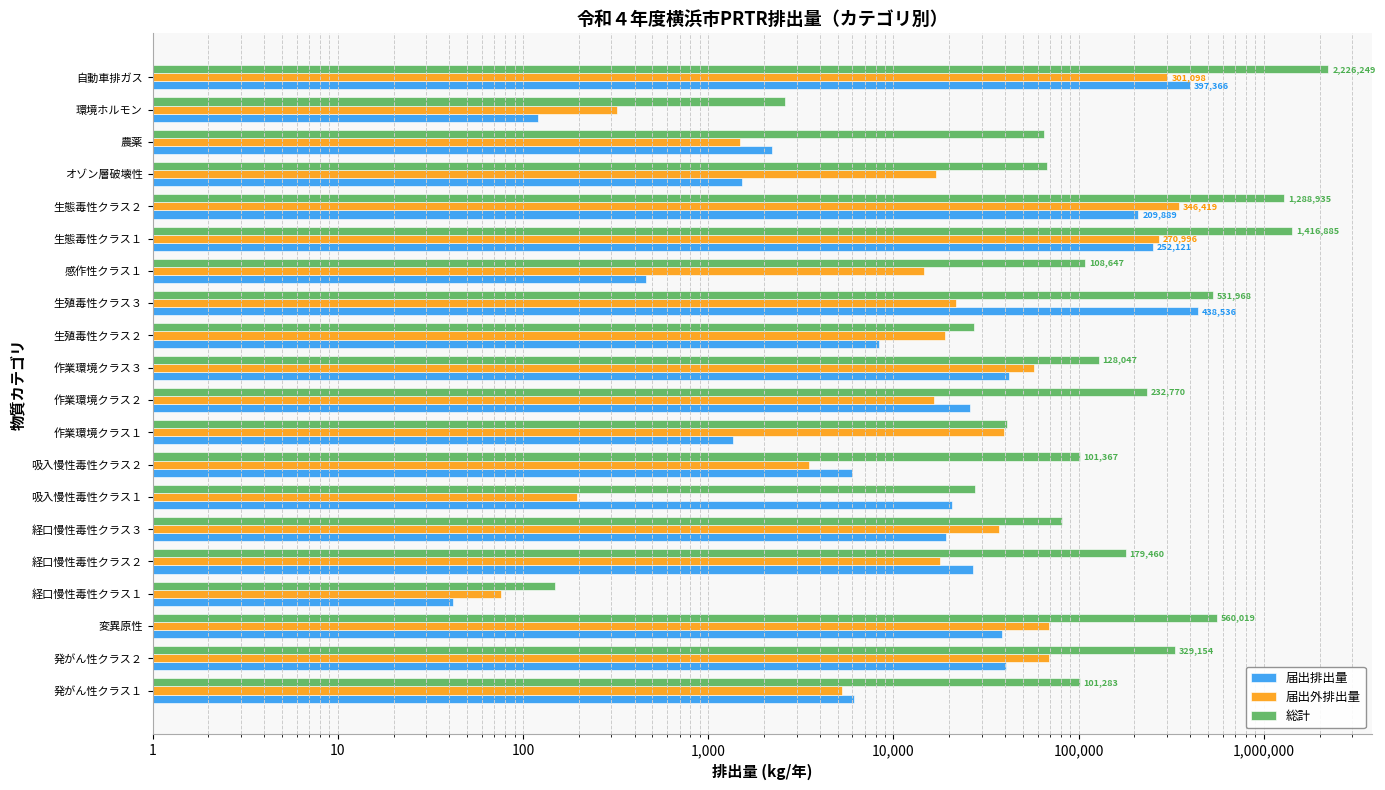

What is the total value across all series at 10?

438798